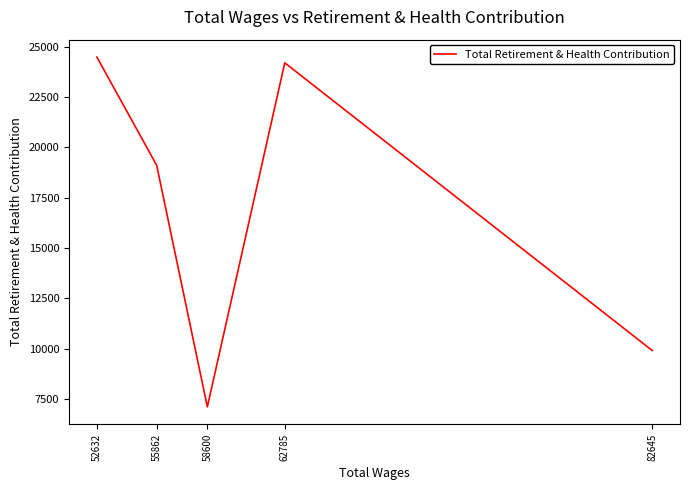

What is the minimum value shown in the chart?

7105